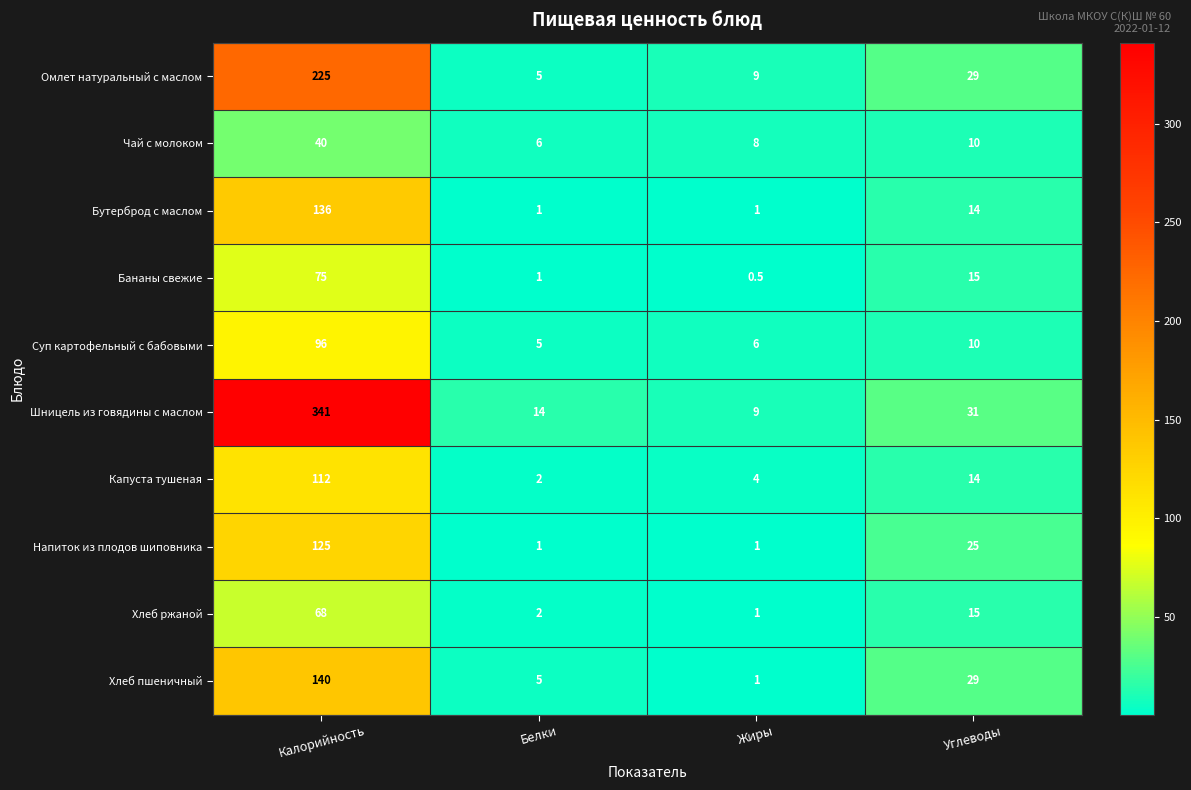

List the series in order of their peak value, highest first.

Шницель из говядины с маслом, Омлет натуральный с маслом, Хлеб пшеничный, Бутерброд с маслом, Напиток из плодов шиповника, Капуста тушеная, Суп картофельный с бабовыми, Бананы свежие, Хлеб ржаной, Чай с молоком